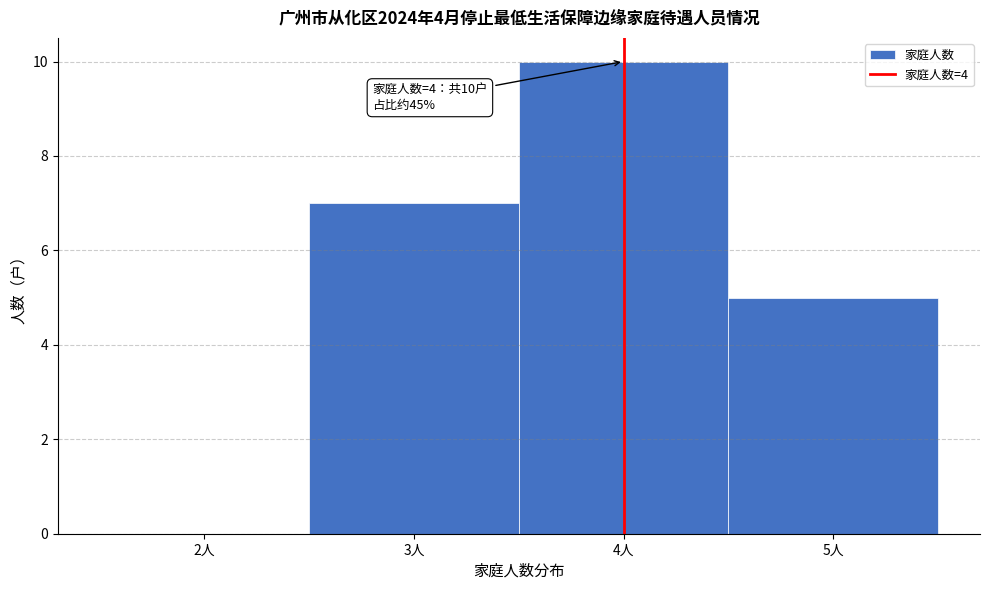

Which range on the x-axis has the tallest bar?

3.5 to 4.5